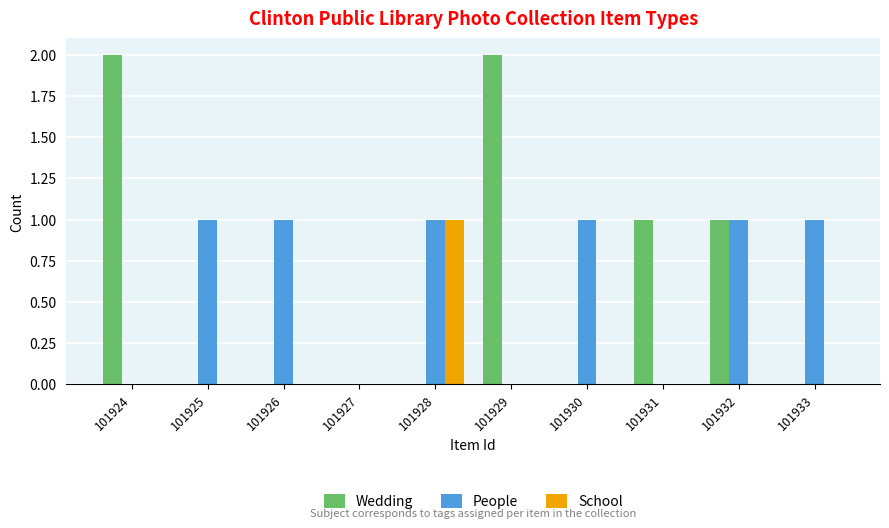

Reading right to left, extract all data points from this chart.

Wedding: 0	1	1	0	2	0	0	0	0	2
People: 1	1	0	1	0	1	0	1	1	0
School: 0	0	0	0	0	1	0	0	0	0